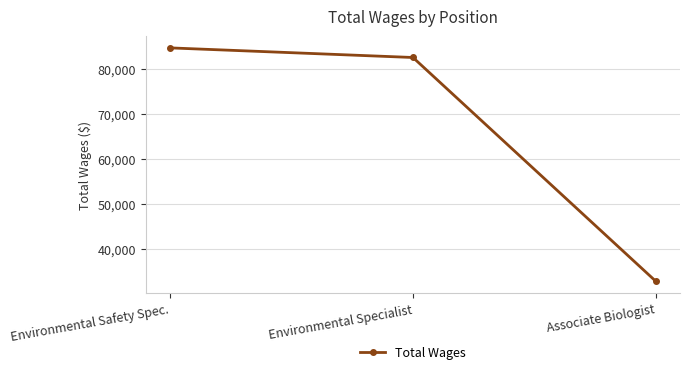

What is the difference between the maximum and minimum values?

52050